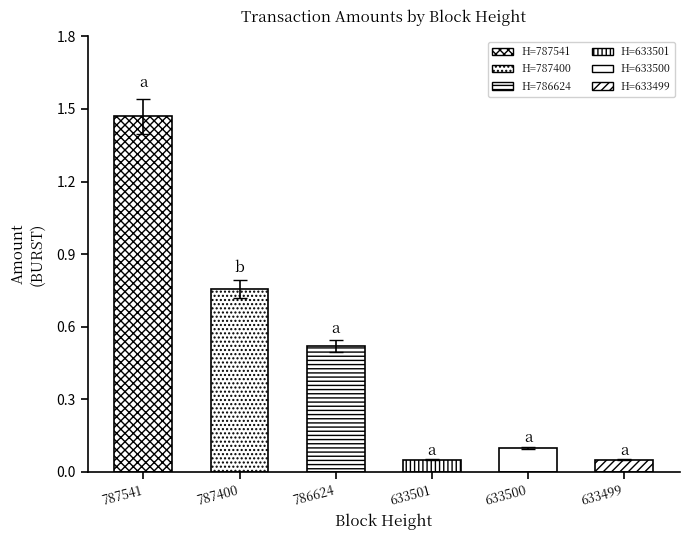

Does the chart contain stacked bars?

No